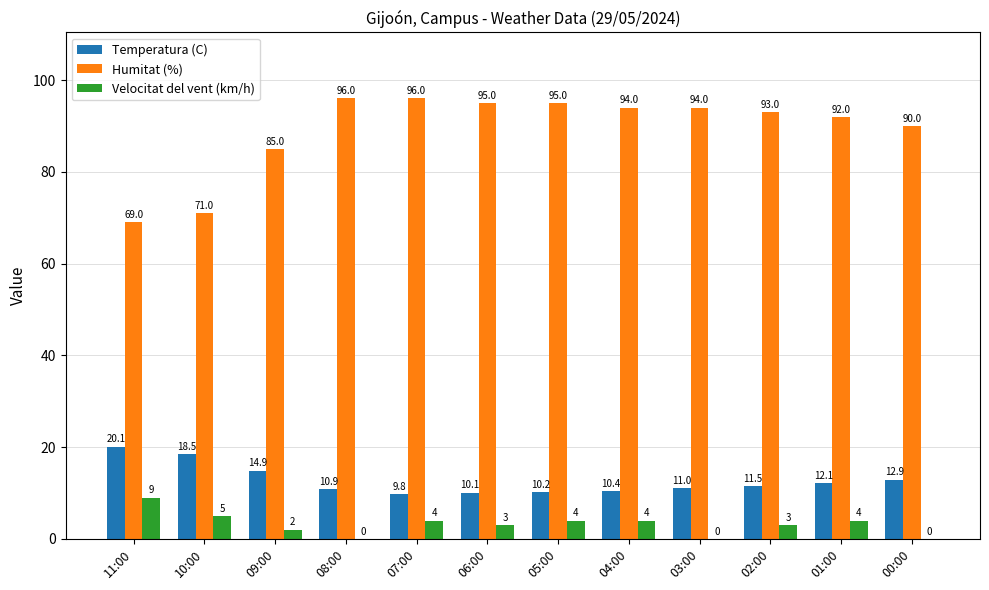

Is it true that Temperatura (C) equals 18.6 at 08:00?

False